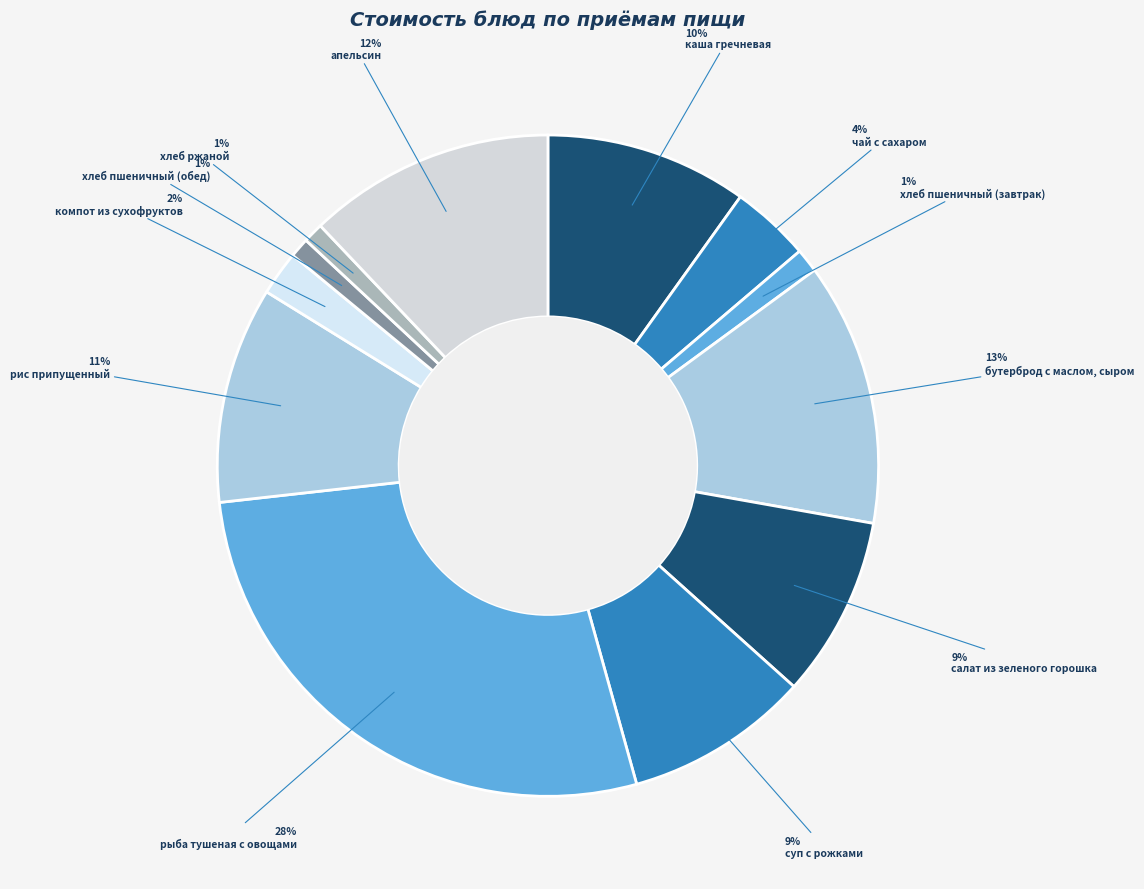

Which slice is the smallest?

хлеб пшеничный (обед)